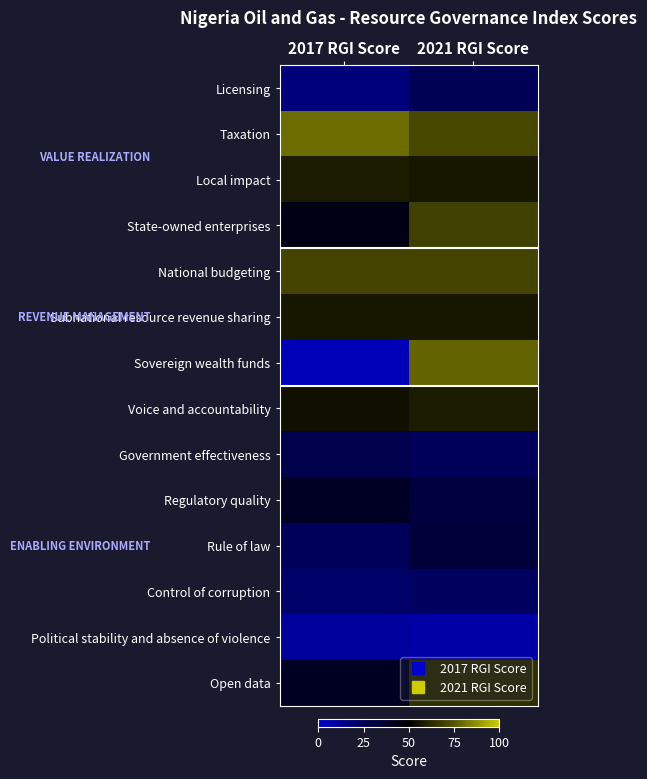

Reading left to right, list all the values displayed in this chart.

Licensing: 2017 RGI Score=17	2021 RGI Score=25
Taxation: 2017 RGI Score=80	2021 RGI Score=71
Local impact: 2017 RGI Score=58	2021 RGI Score=57
State-owned enterprises: 2017 RGI Score=44	2021 RGI Score=69
National budgeting: 2017 RGI Score=70	2021 RGI Score=70
Subnational resource revenue sharing: 2017 RGI Score=57	2021 RGI Score=57
Sovereign wealth funds: 2017 RGI Score=4	2021 RGI Score=78
Voice and accountability: 2017 RGI Score=55	2021 RGI Score=58
Government effectiveness: 2017 RGI Score=27	2021 RGI Score=24
Regulatory quality: 2017 RGI Score=39	2021 RGI Score=31
Rule of law: 2017 RGI Score=24	2021 RGI Score=33
Control of corruption: 2017 RGI Score=21	2021 RGI Score=23
Political stability and absence of violence: 2017 RGI Score=10	2021 RGI Score=8
Open data: 2017 RGI Score=40	2021 RGI Score=64